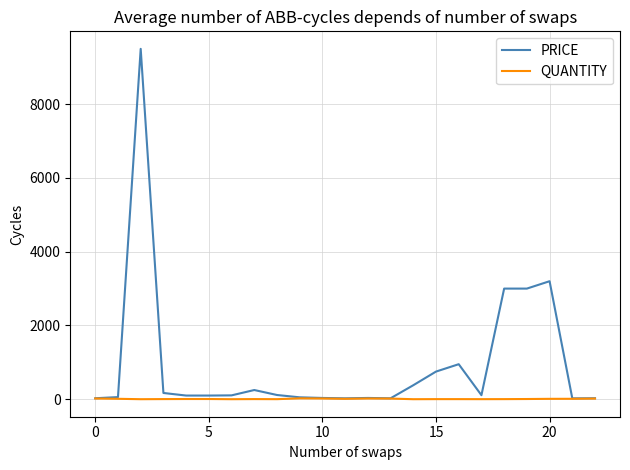

In QUANTITY, how many points are lower than both neighbors (excluding endpoints)?

6